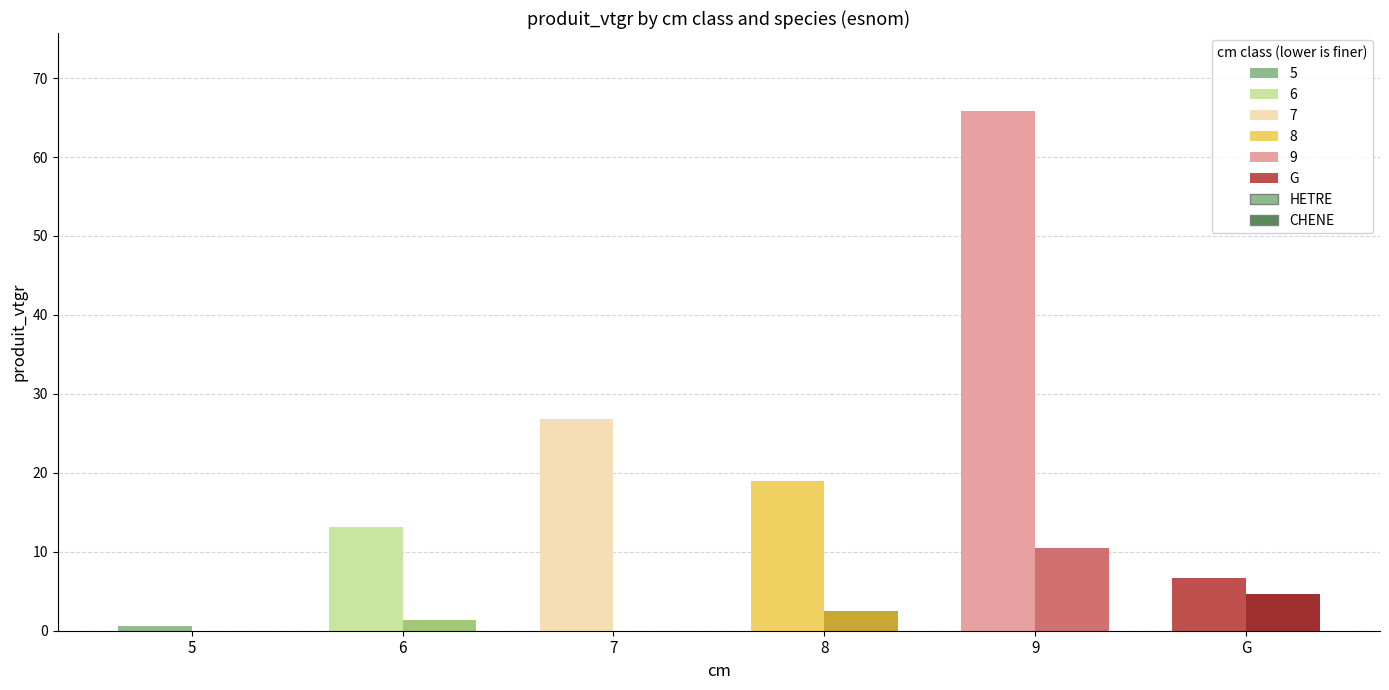

Is it true that HETRE equals 0.6 at 5?

True